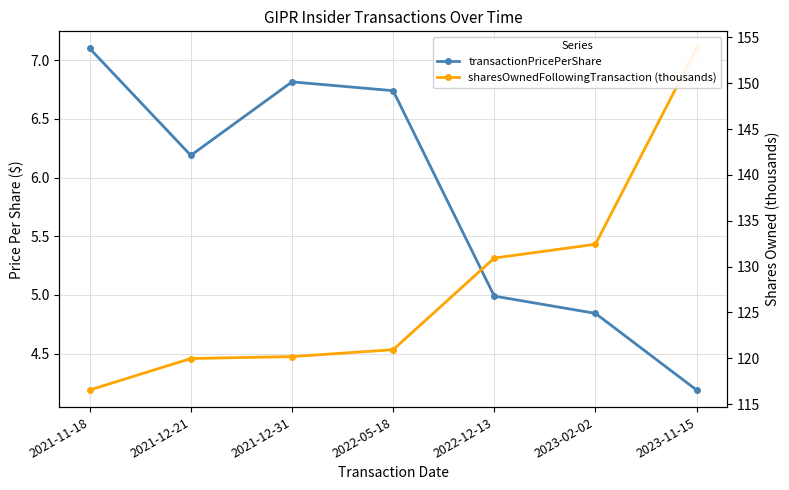

What is the difference between the maximum and second lowest values in the sharesOwnedFollowingTransaction (thousands) series?

33.8